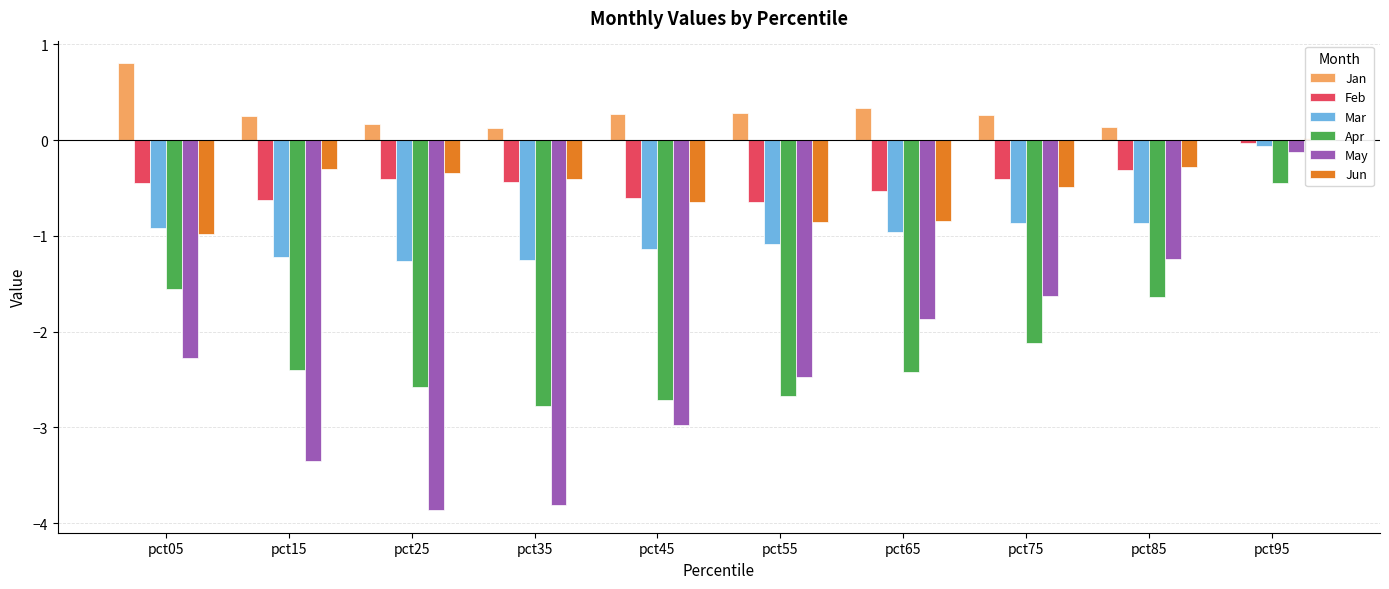

What is the value of the Apr bar at the 1st from the left?

-1.6